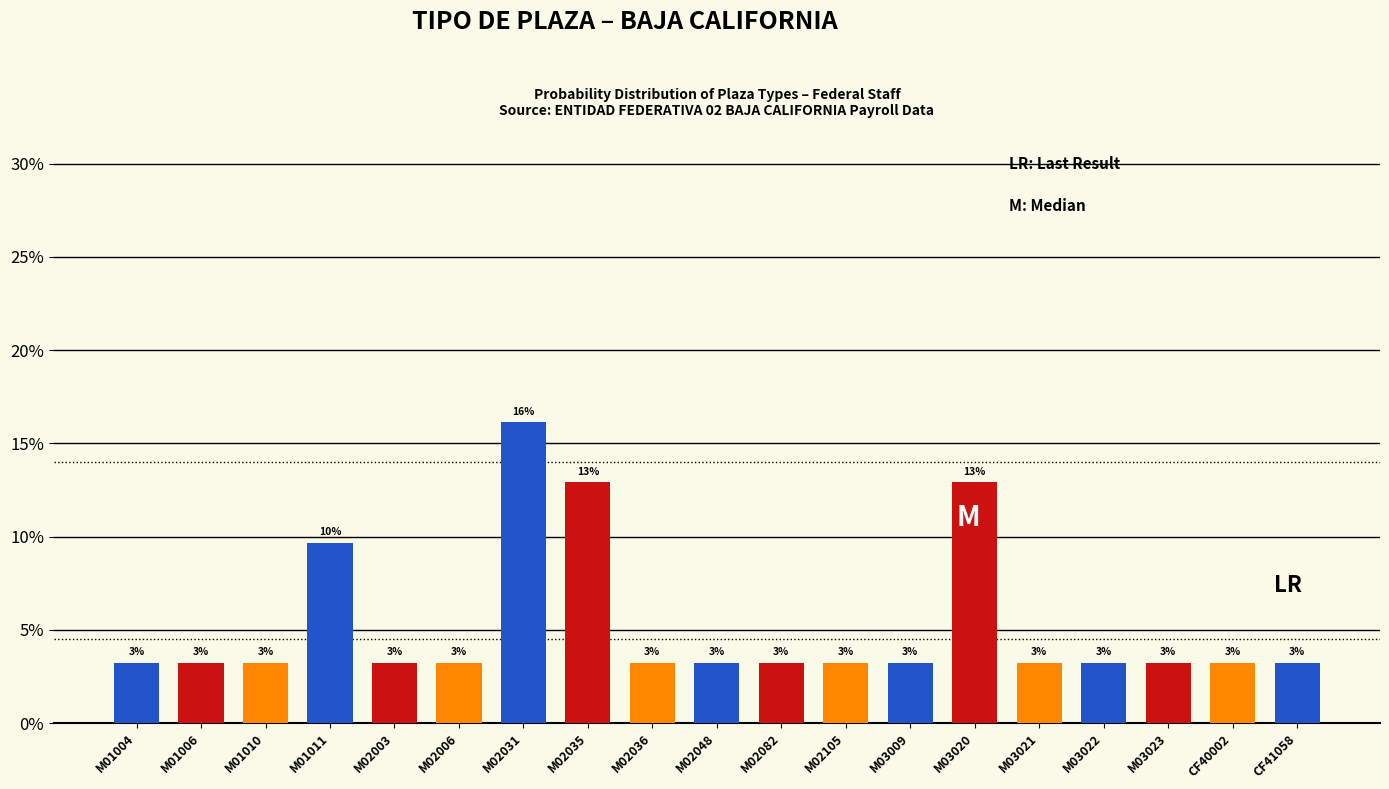

Reading left to right, transcribe all the data shown in this chart.

3.2	3.2	3.2	9.7	3.2	3.2	16.1	12.9	3.2	3.2	3.2	3.2	3.2	12.9	3.2	3.2	3.2	3.2	3.2